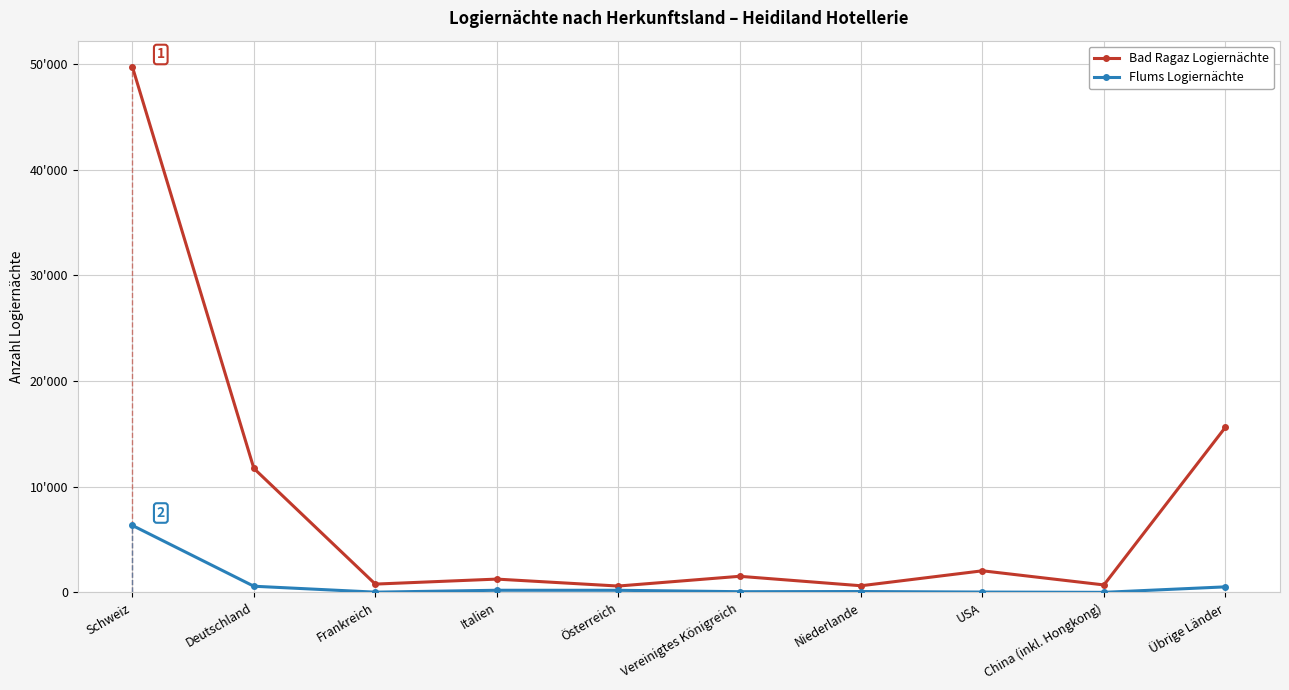

At which category does Bad Ragaz Logiernächte reach its first local valley?

Frankreich